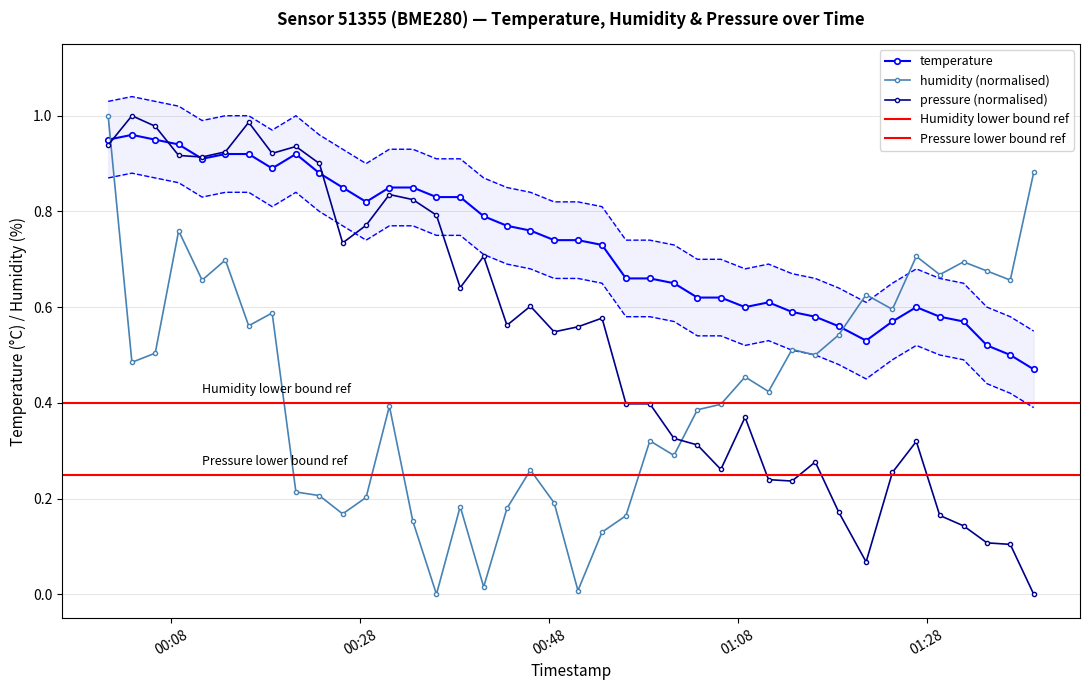

True or false: pressure (normalised) has more than 2 points higher than both neighbors.

True